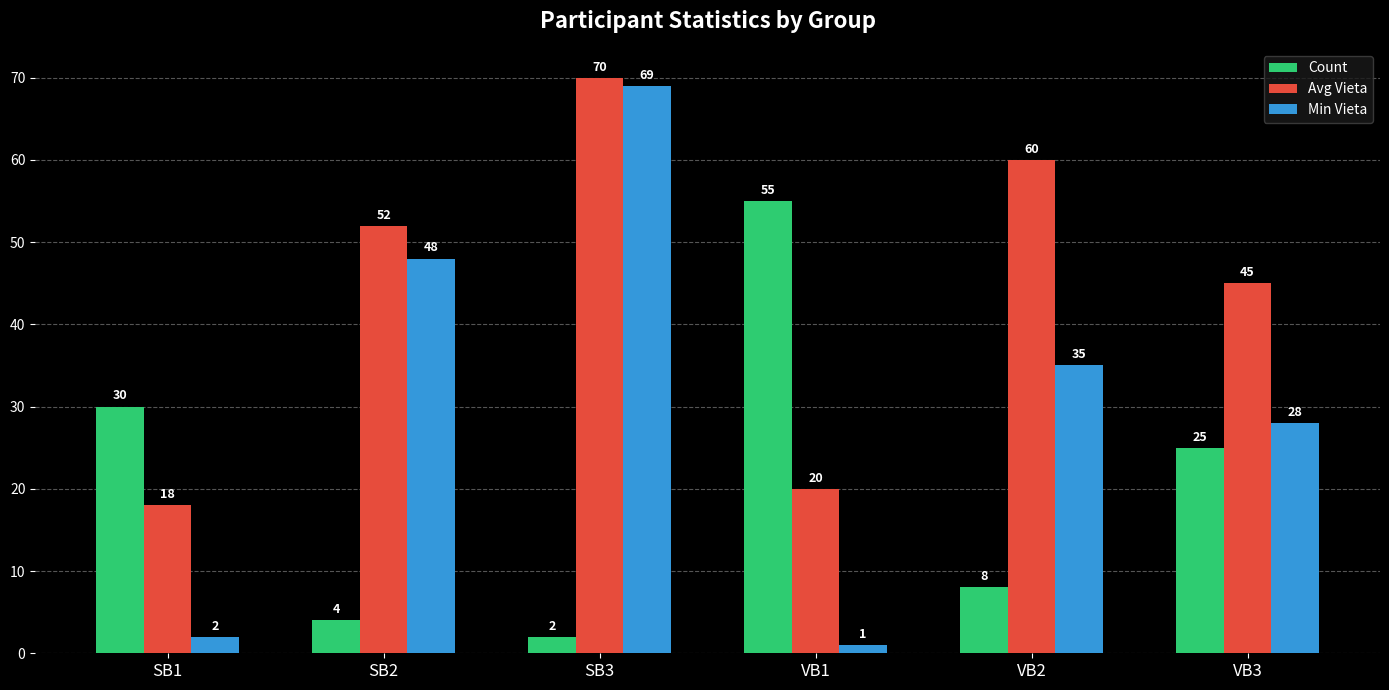

What are all the series names shown in the legend?

Count, Avg Vieta, Min Vieta